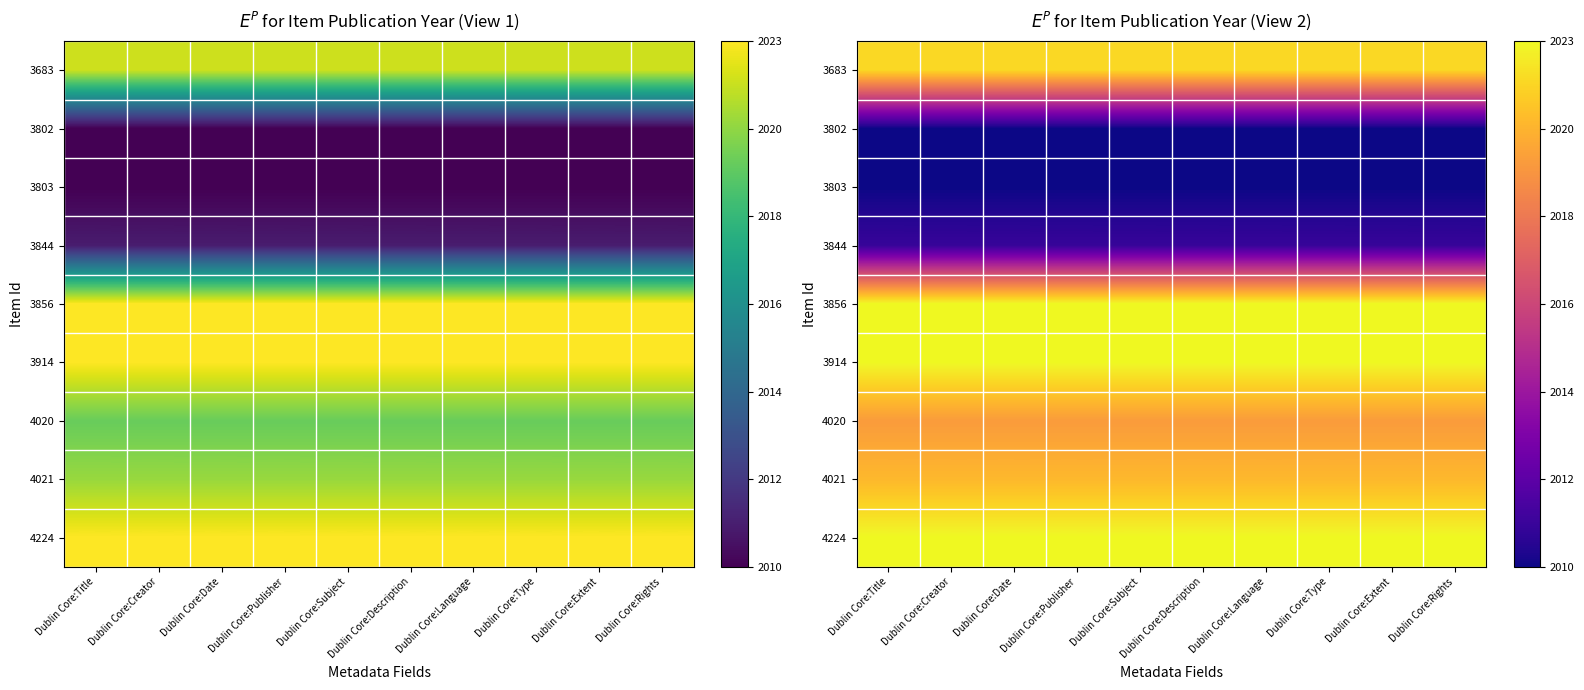

What is the maximum value for 3802?

2010